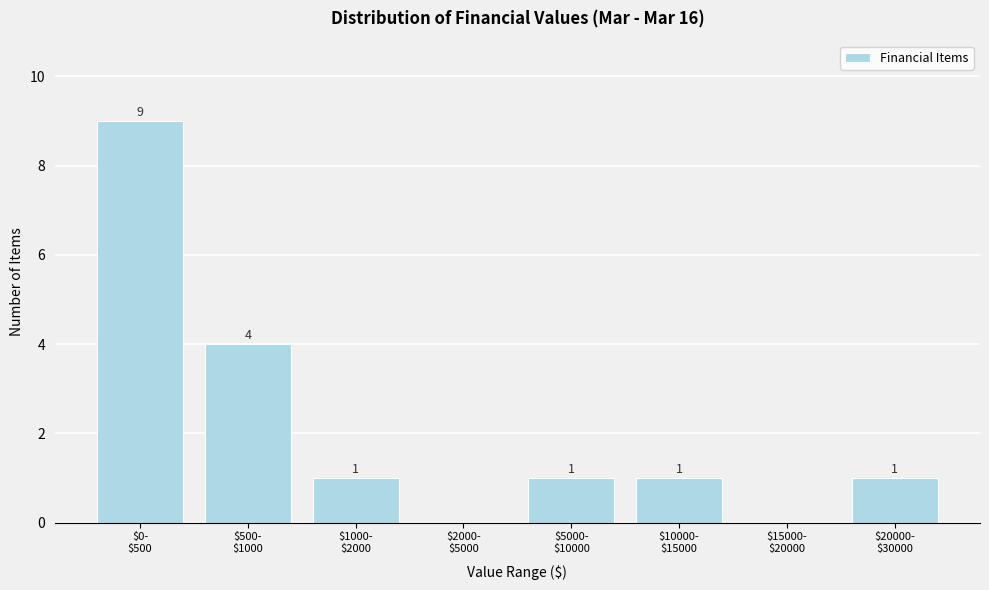

What is the maximum value shown in the chart?

9